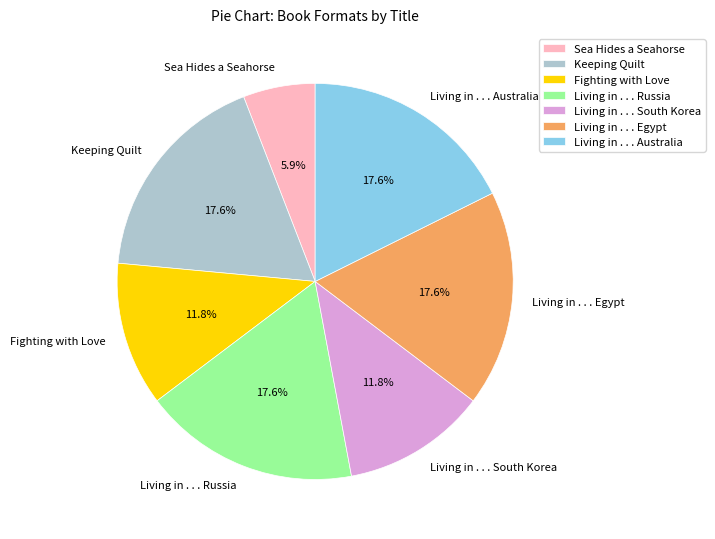

To the nearest percent, what percentage of the pie is Keeping Quilt?

18%